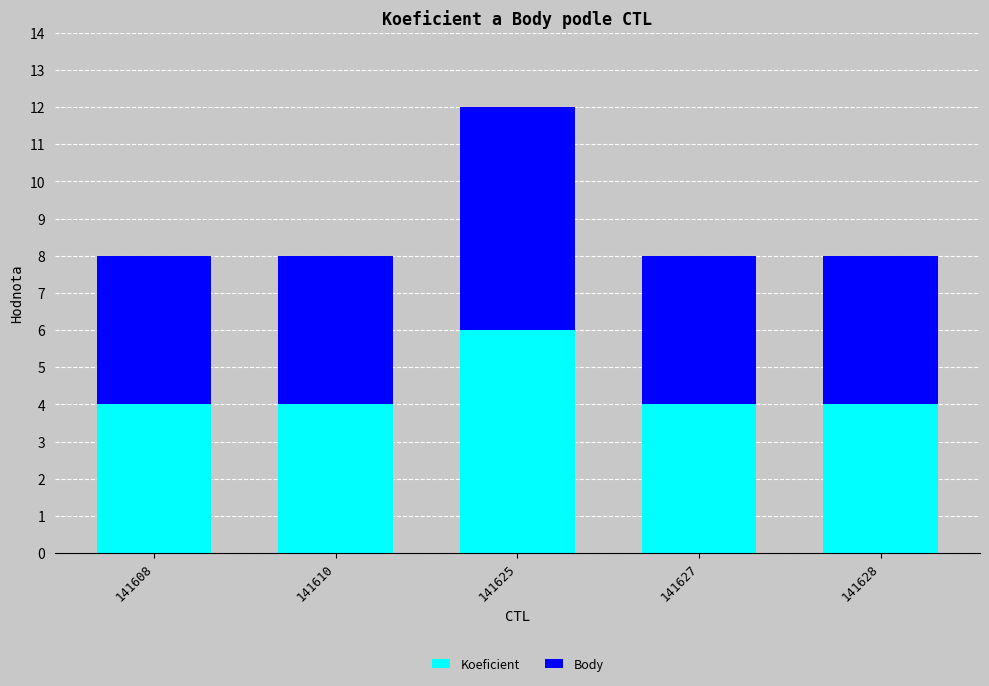

Reading left to right, transcribe the values for Koeficient.

4	4	6	4	4